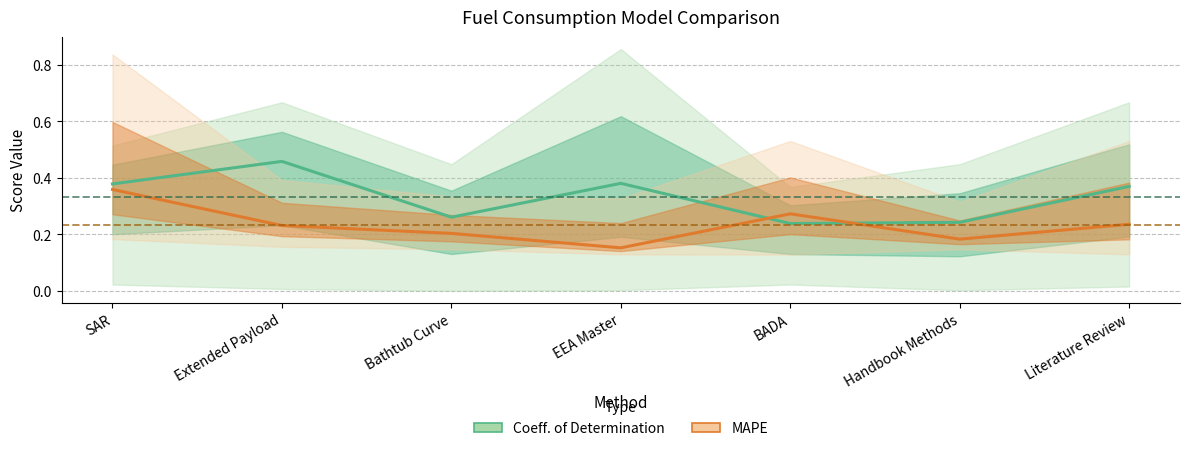

Rank the categories by MAPE (Average) value from highest to lowest.

SAR, BADA, Literature Review, Extended Payload, Bathtub Curve, Handbook Methods, EEA Master